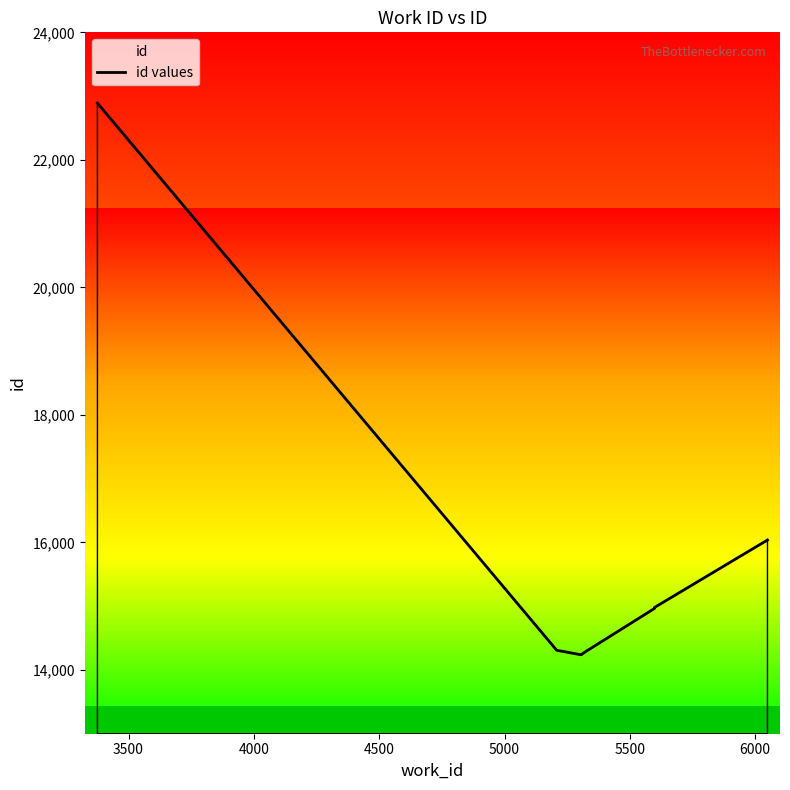

What is the difference between the second highest and second lowest values?

1798